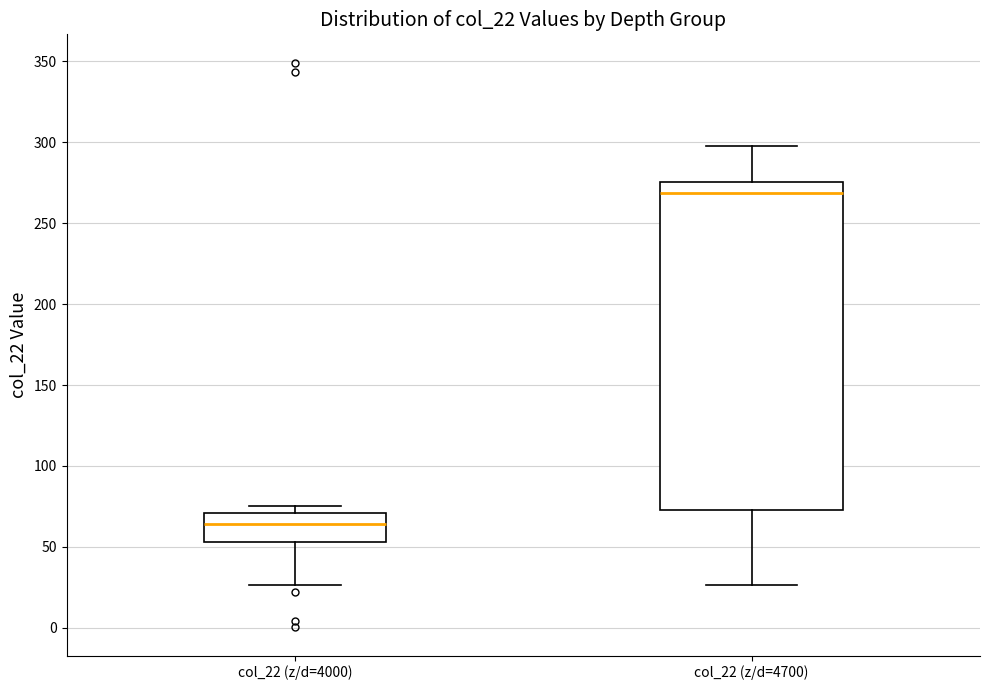

Reading left to right, read every box against the y-axis: the position of its median line, the range the box covers, and the ends of its whiskers. The values are not printed on the chart, so give them approximately, as read against the axis.

col_22 (z/d=4000): median 65, box 55 to 70, whiskers 25 to 75
col_22 (z/d=4700): median 270, box 75 to 275, whiskers 25 to 295